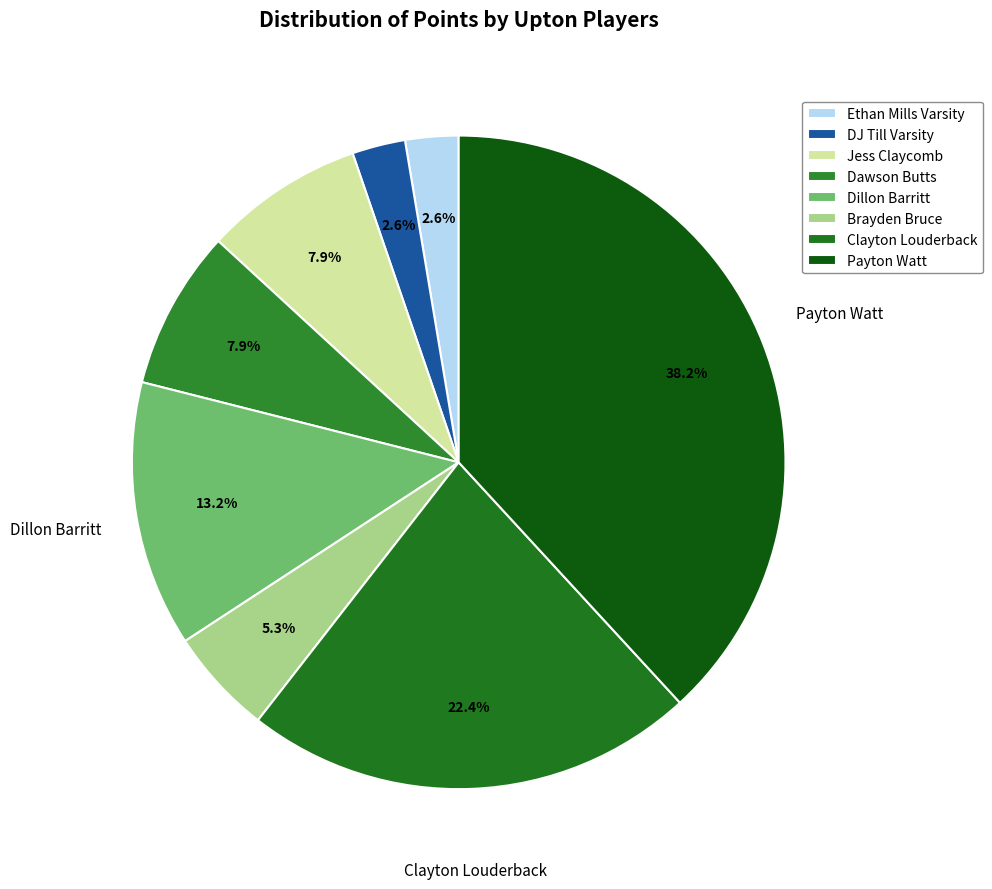

Is there any slice that represents more than half of the pie?

No